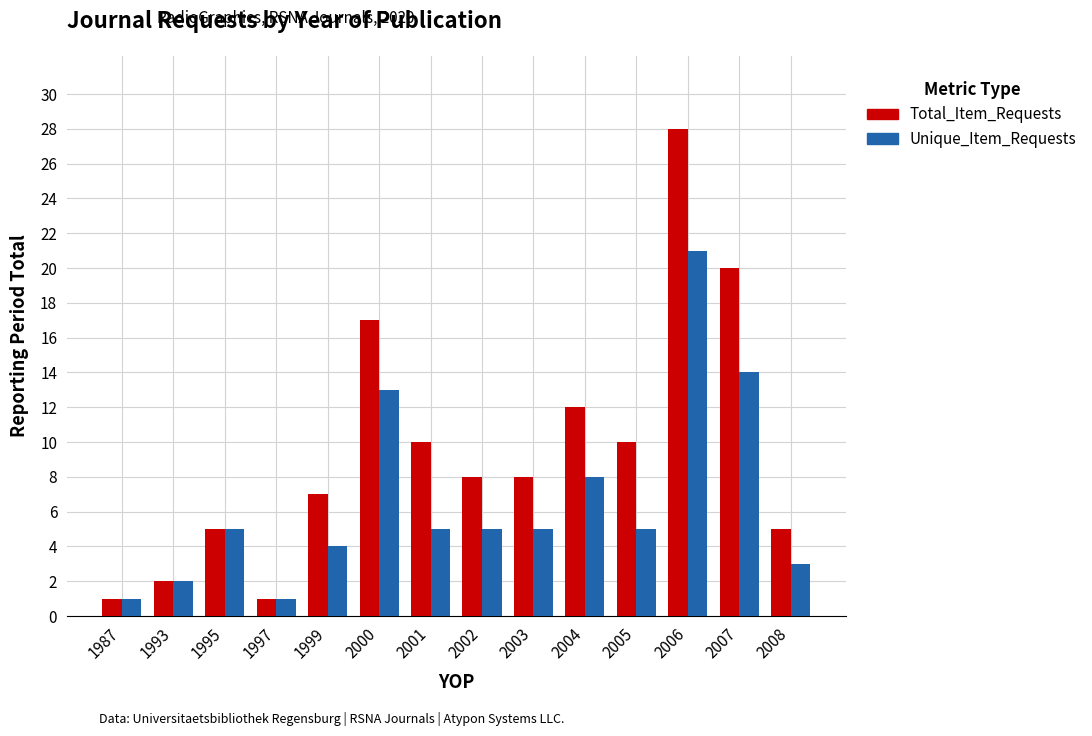

Are the bars grouped side by side (vs. stacked)?

Yes